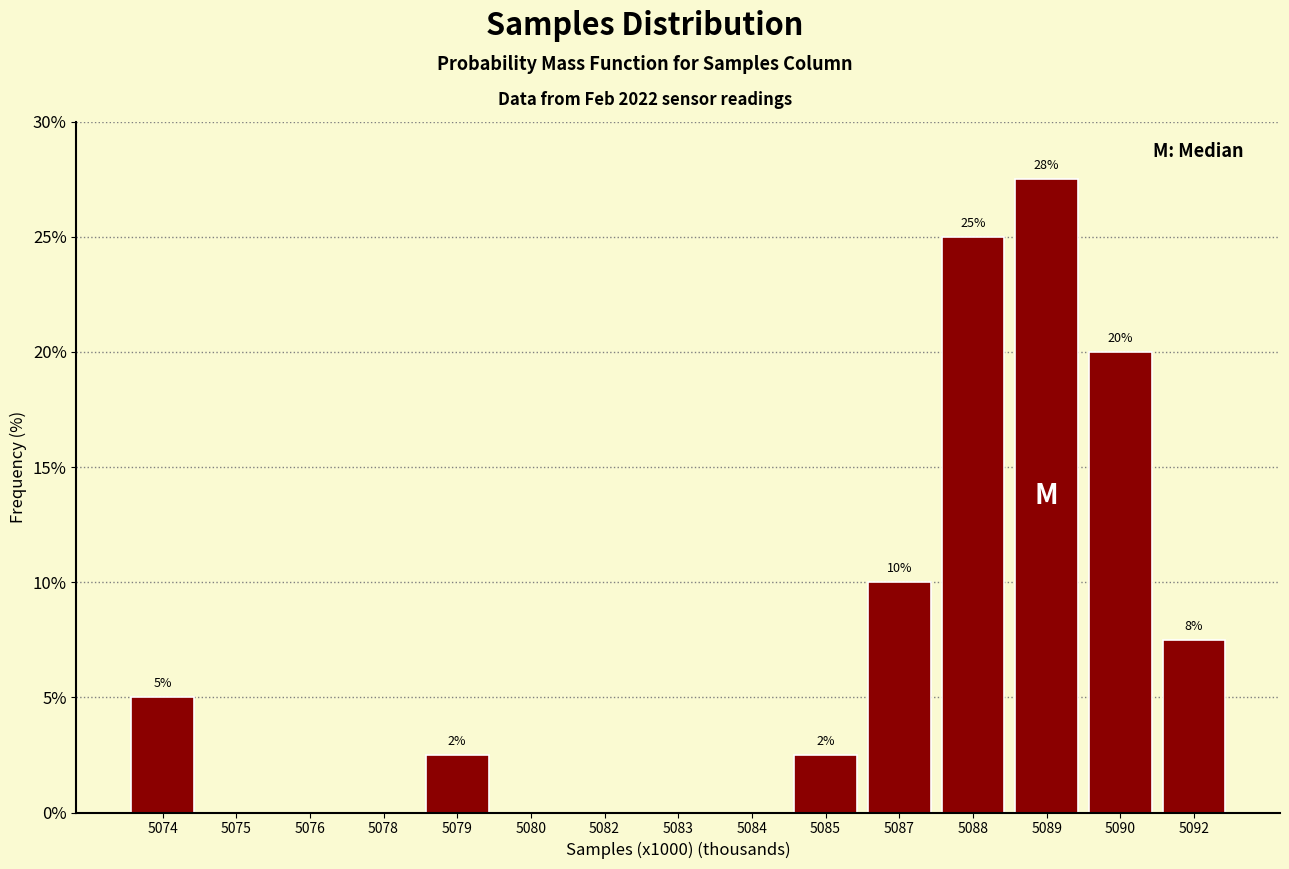

What is the sum of all values?

100.0